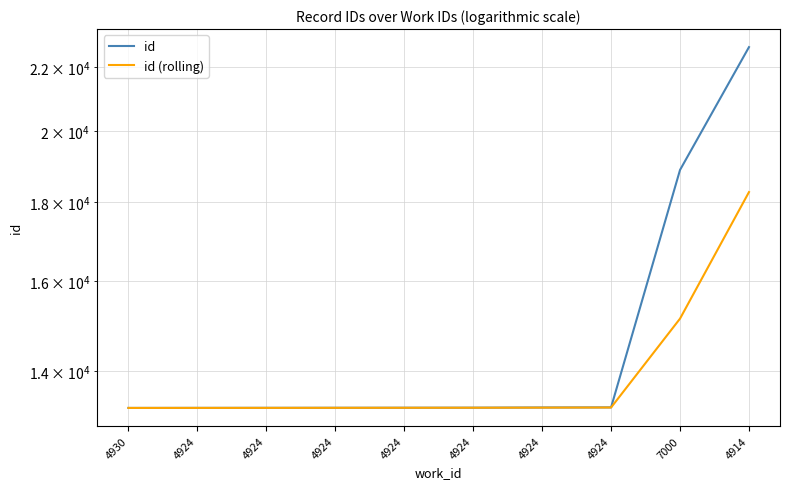

Is the value of id (rolling) at 4914 greater than the value of id at 4924?

Yes